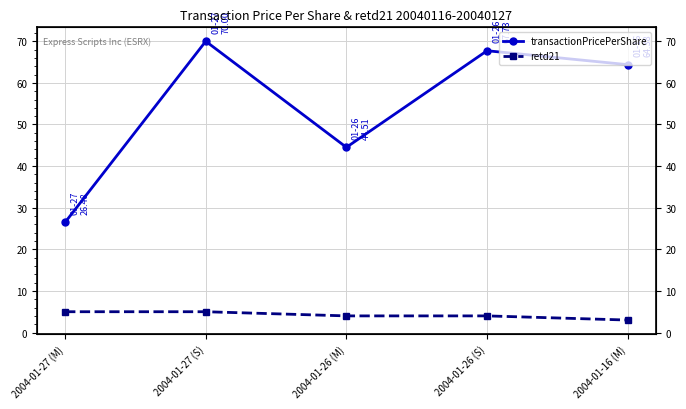

How many interior local peaks does the transactionPricePerShare series have?

2